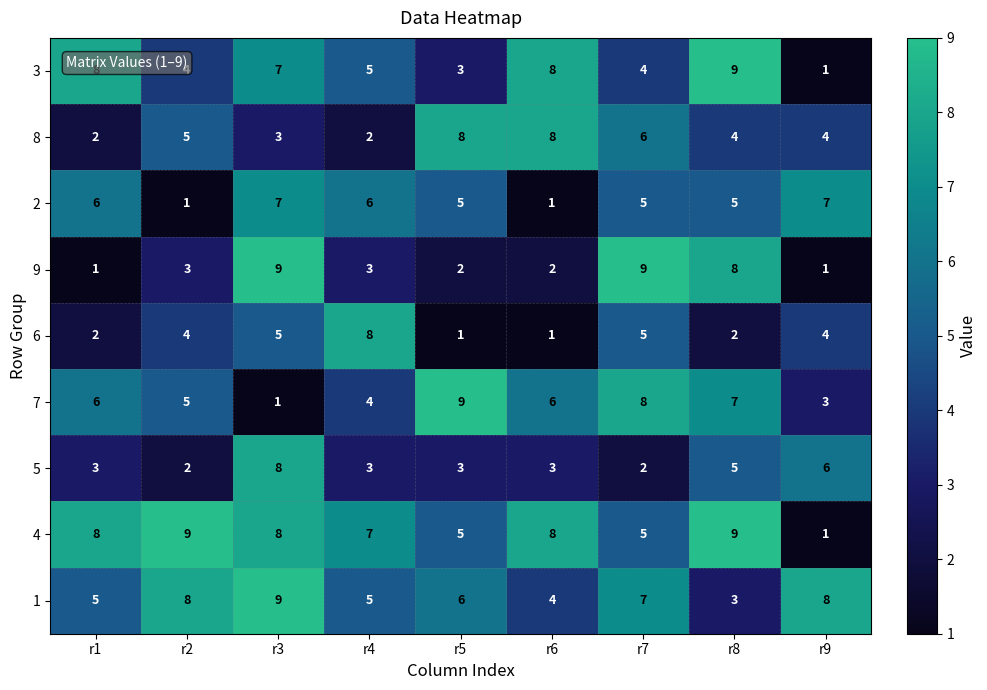

What is the difference between the maximum and second lowest values in the 1 series?

5